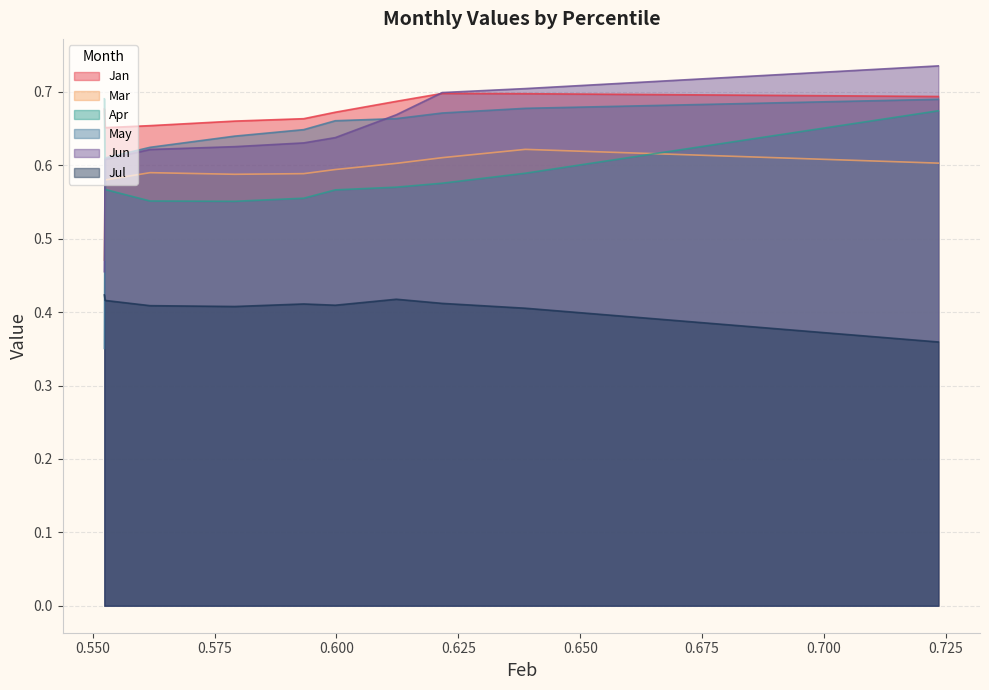

Reading right to left, what are all the values shown in this chart?

Jan: pct95=0.7	pct85=0.7	pct75=0.7	pct65=0.7	pct55=0.7	pct45=0.7	pct35=0.7	pct25=0.7	pct15=0.7	pct05=0.7
Mar: pct95=0.6	pct85=0.6	pct75=0.6	pct65=0.6	pct55=0.6	pct45=0.6	pct35=0.6	pct25=0.6	pct15=0.6	pct05=0.5
Apr: pct95=0.7	pct85=0.6	pct75=0.6	pct65=0.6	pct55=0.6	pct45=0.6	pct35=0.6	pct25=0.6	pct15=0.6	pct05=0.7
May: pct95=0.7	pct85=0.7	pct75=0.7	pct65=0.7	pct55=0.7	pct45=0.6	pct35=0.6	pct25=0.6	pct15=0.6	pct05=0.4
Jun: pct95=0.7	pct85=0.7	pct75=0.7	pct65=0.7	pct55=0.6	pct45=0.6	pct35=0.6	pct25=0.6	pct15=0.6	pct05=0.5
Jul: pct95=0.4	pct85=0.4	pct75=0.4	pct65=0.4	pct55=0.4	pct45=0.4	pct35=0.4	pct25=0.4	pct15=0.4	pct05=0.4